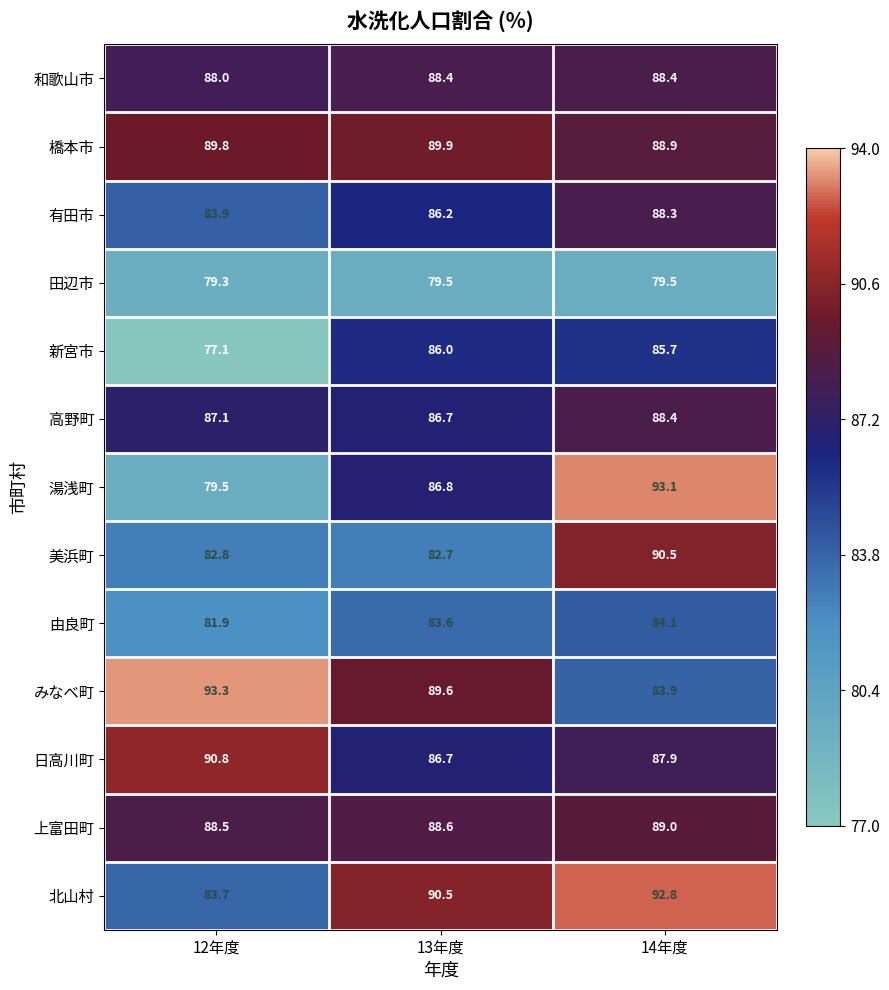

At which category is the sum across all series the highest?

14年度